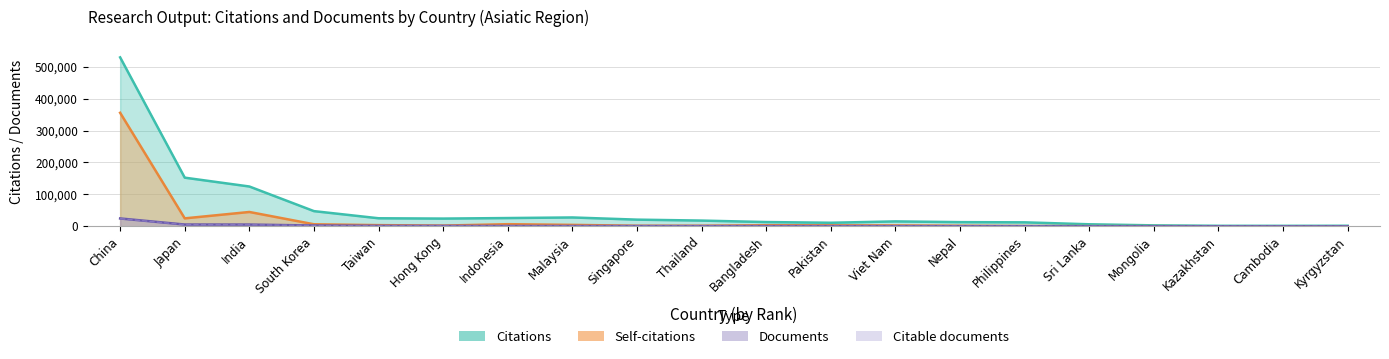

What position from the right is Malaysia?

13